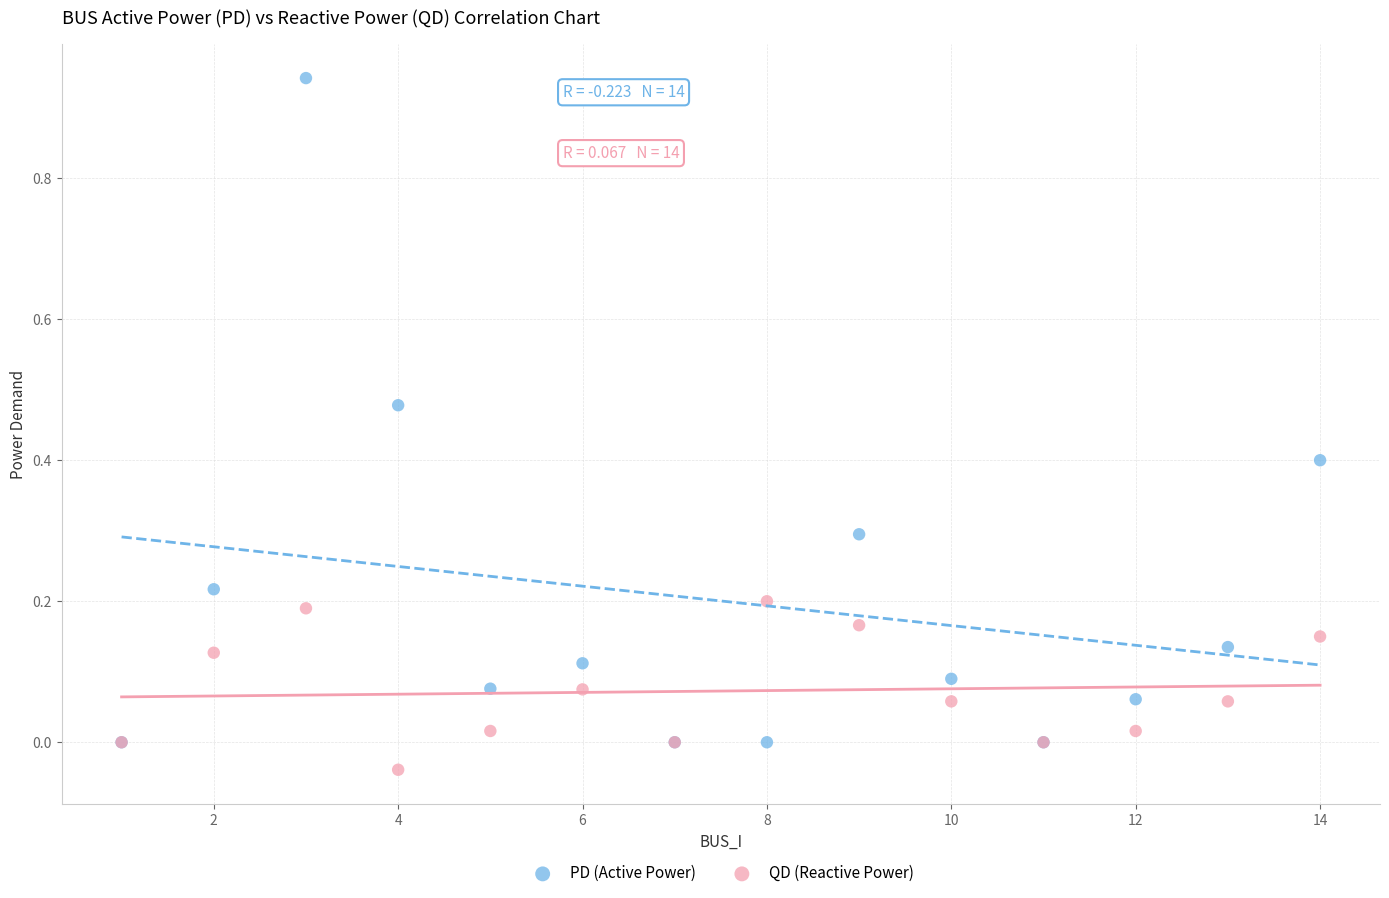

Which series reaches the minimum Y coordinate?

QD (Reactive Power)